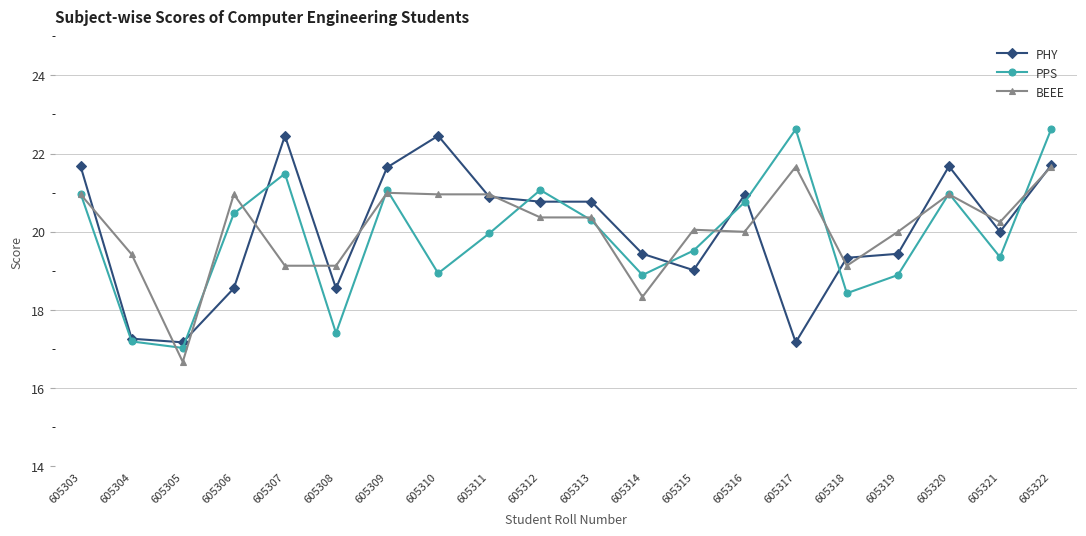

What is the difference between the PPS values at 605321 and 605304?

2.2